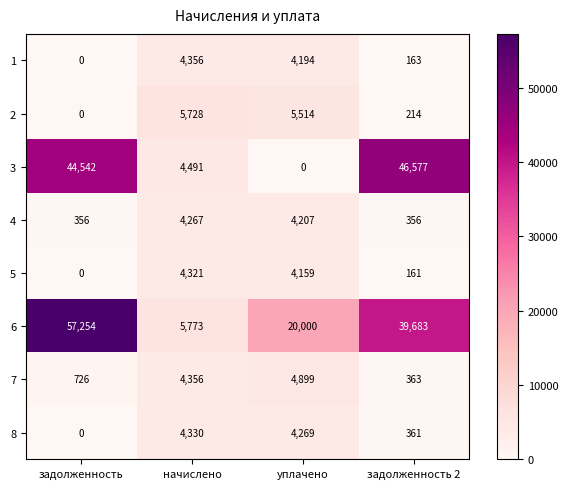

Between начислено and уплачено, which series saw the biggest shift?

6